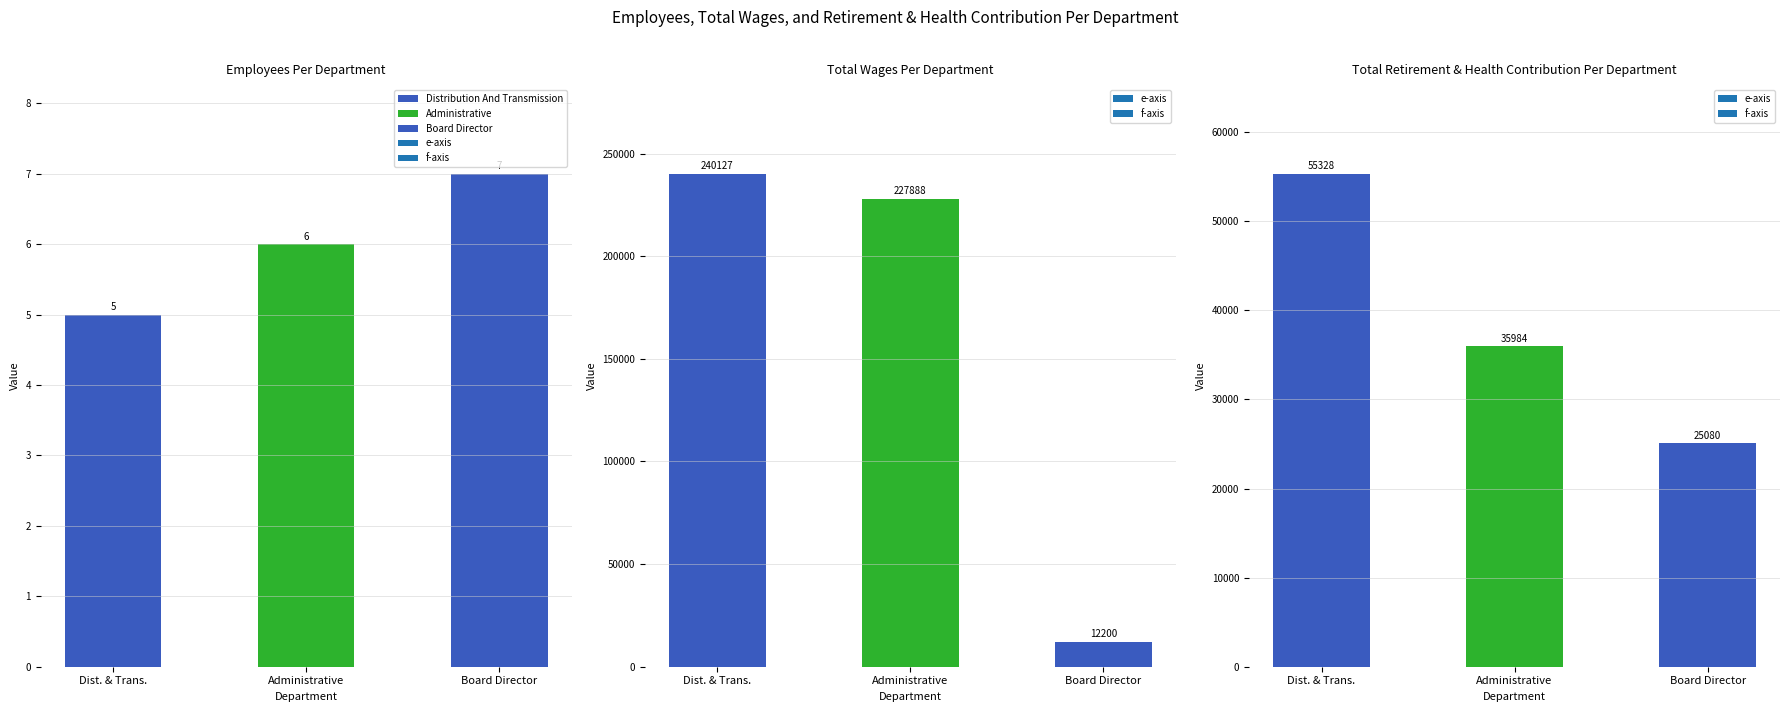

Where does the Total Wages series first go above 227888?

Distribution And Transmission